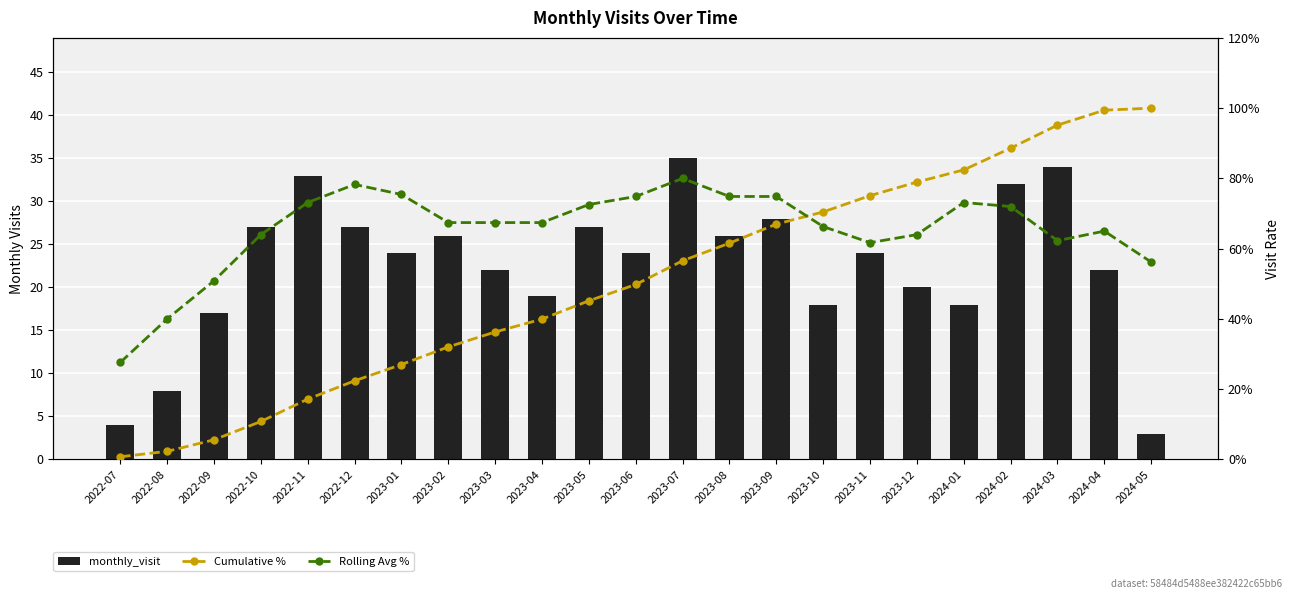

At how many categories does at least one series exceed 60?

20